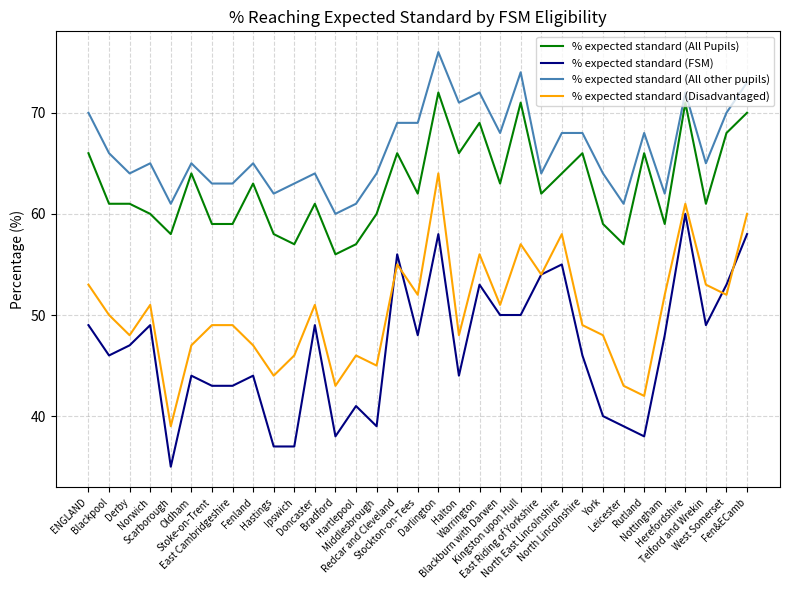

Reading left to right, what are all the values shown in this chart?

% expected standard (All Pupils): 66	61	61	60	58	64	59	59	63	58	57	61	56	57	60	66	62	72	66	69	63	71	62	64	66	59	57	66	59	71	61	68	70
% expected standard (FSM): 49	46	47	49	35	44	43	43	44	37	37	49	38	41	39	56	48	58	44	53	50	50	54	55	46	40	39	38	48	60	49	53	58
% expected standard (All other pupils): 70	66	64	65	61	65	63	63	65	62	63	64	60	61	64	69	69	76	71	72	68	74	64	68	68	64	61	68	62	72	65	70	73
% expected standard (Disadvantaged): 53	50	48	51	39	47	49	49	47	44	46	51	43	46	45	55	52	64	48	56	51	57	54	58	49	48	43	42	52	61	53	52	60